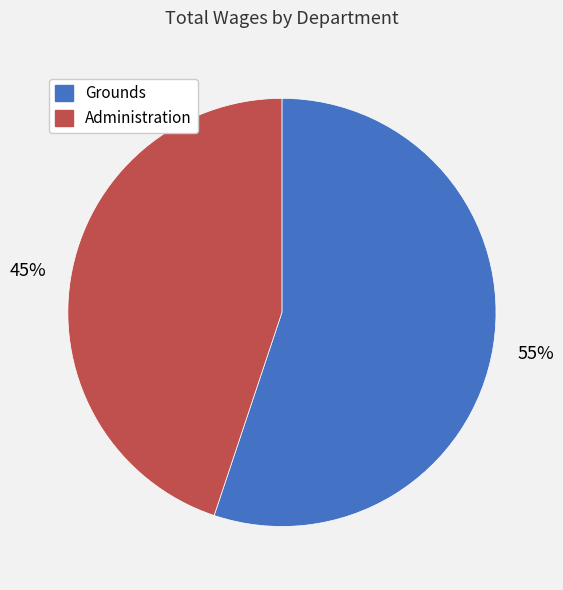

Which category has the smallest portion of the pie?

Administration